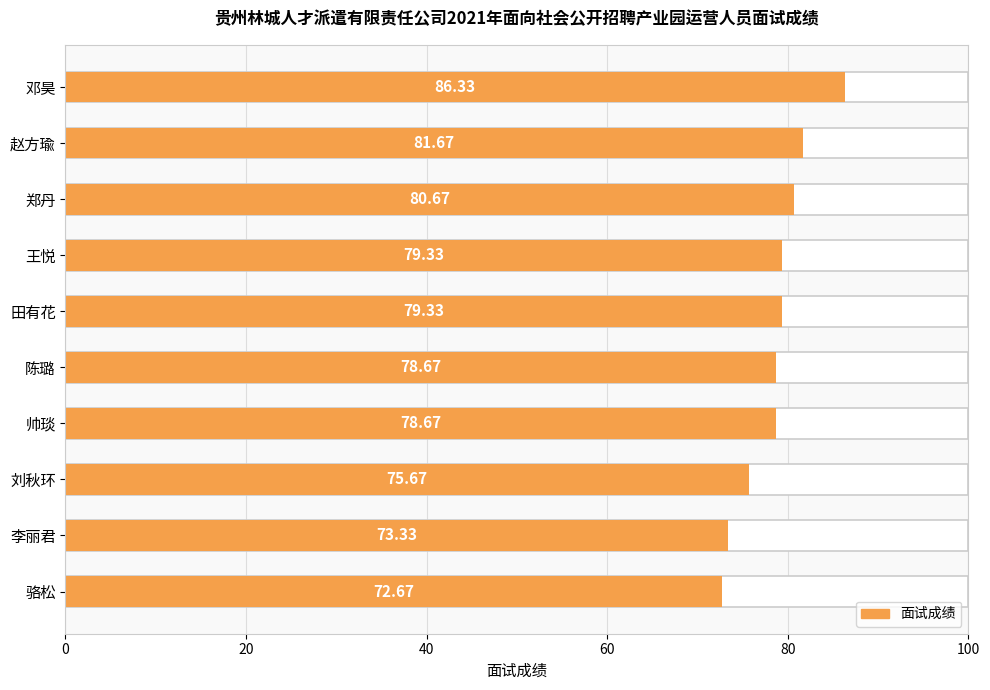

Approximately how many times larger is the value at 田有花 compared to 骆松?

1.1